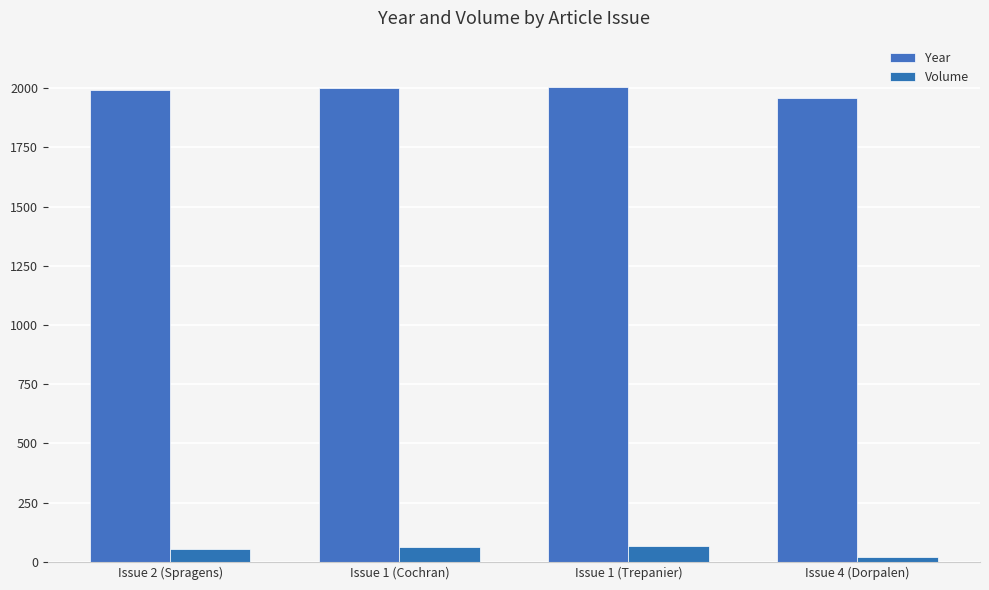

What are all the series names shown in the legend?

Year, Volume